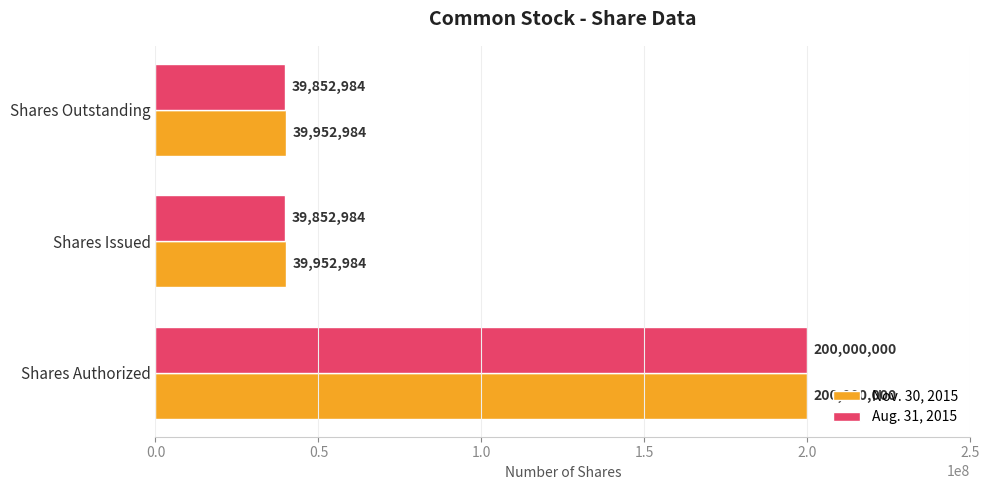

What is the greatest value displayed?

200000000